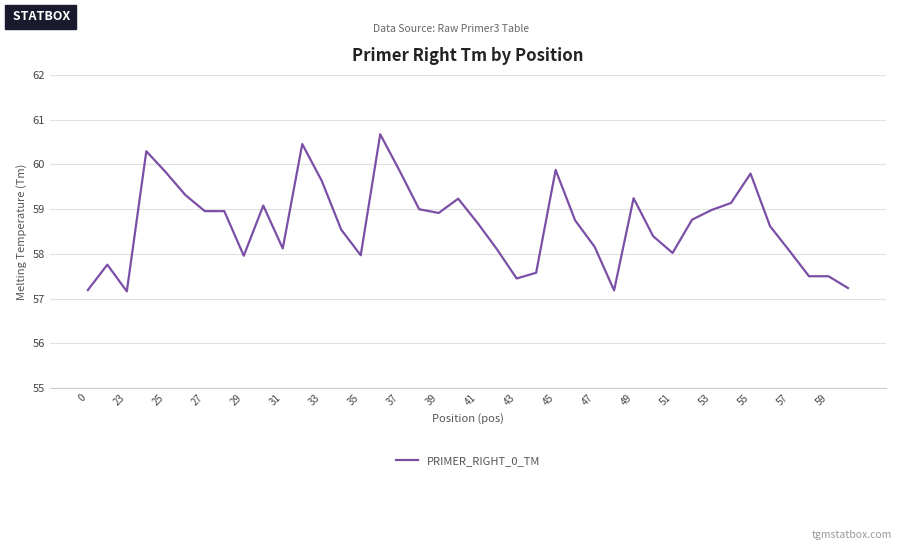

What is the average value?

58.6